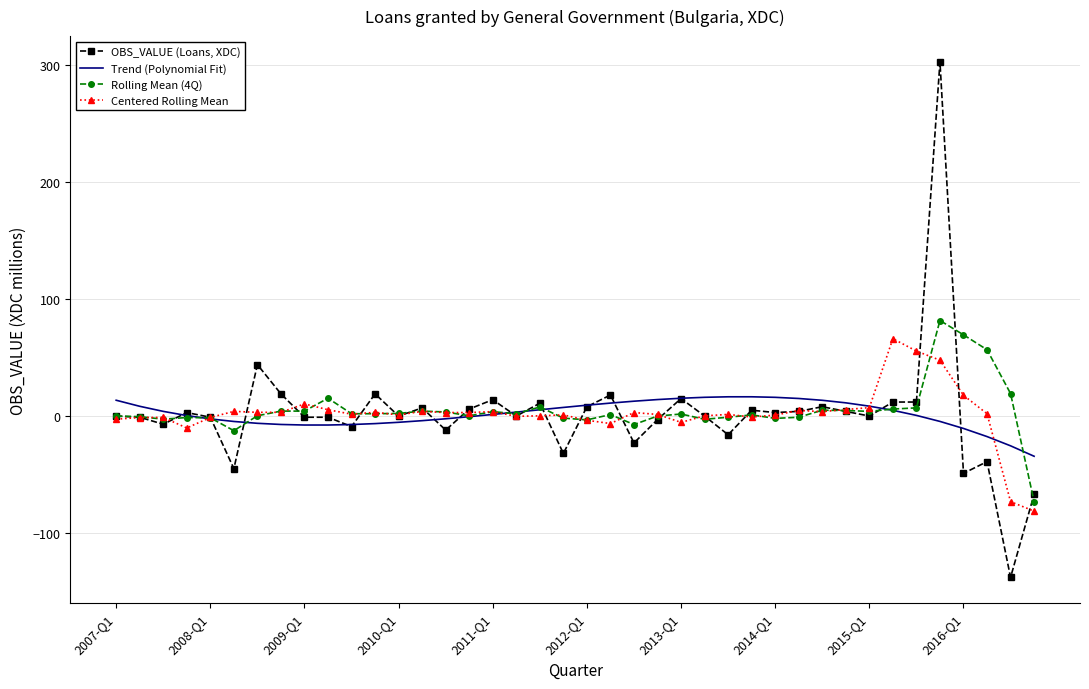

How many values in the Trend (Polynomial Fit) series are below 3?

20